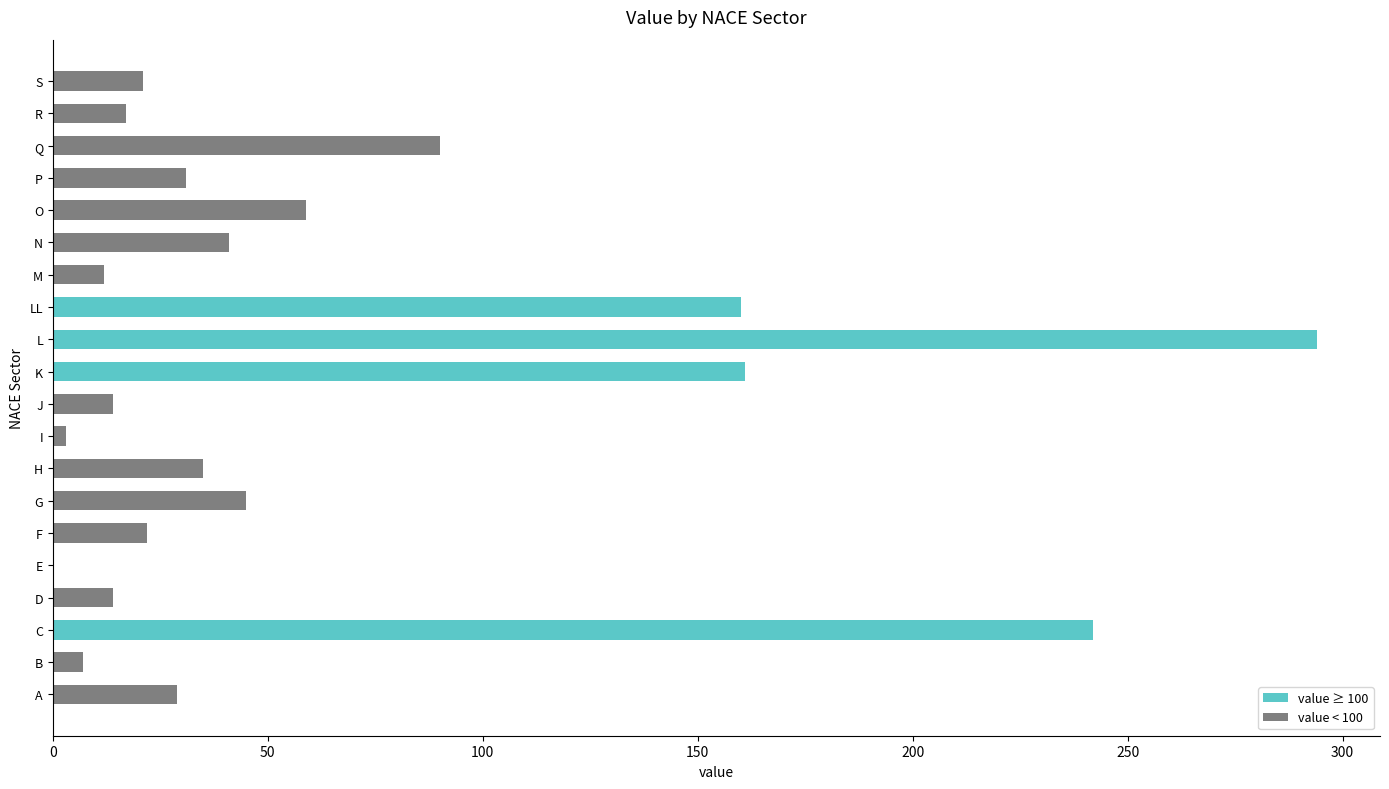

What is the ratio of the value at H to the value at Q?

0.4